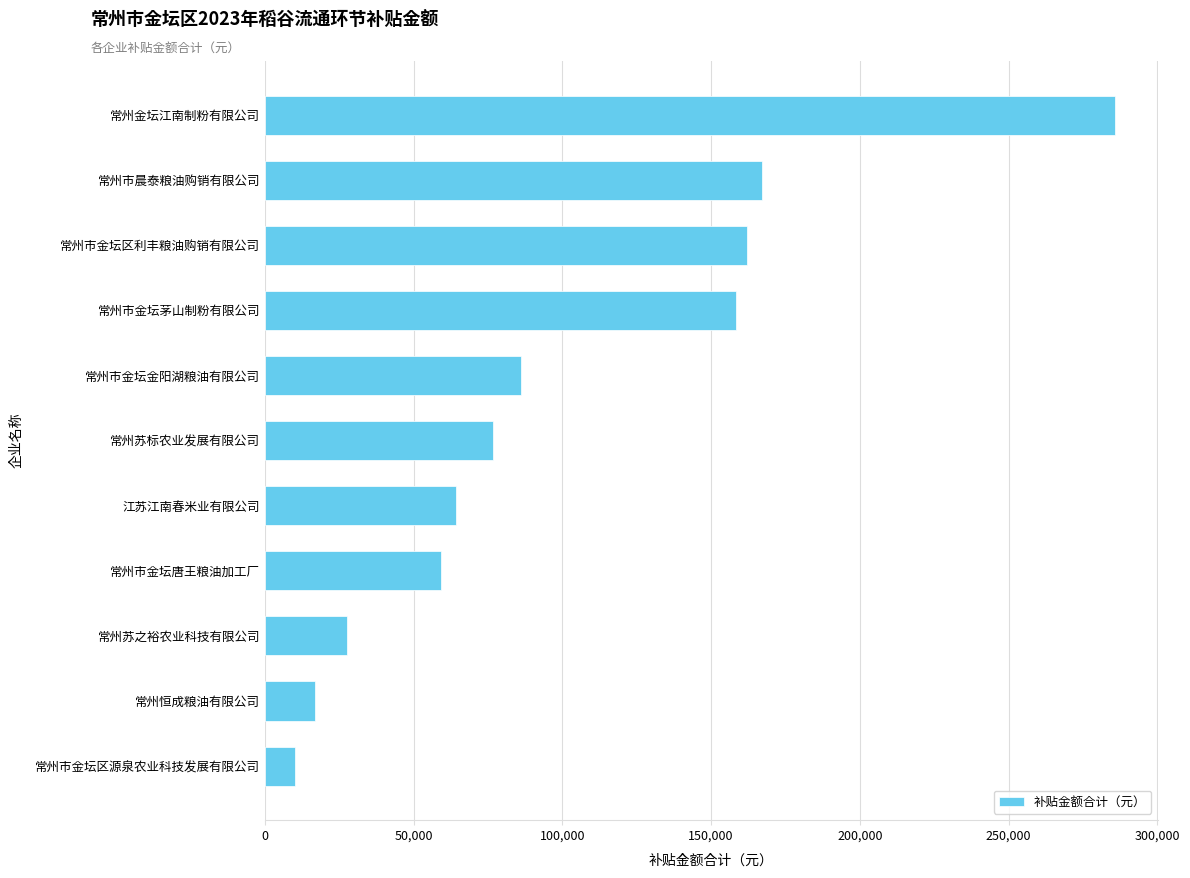

The chart shows a value of 145074 at 常州市金坛金阳湖粮油有限公司. True or false?

False